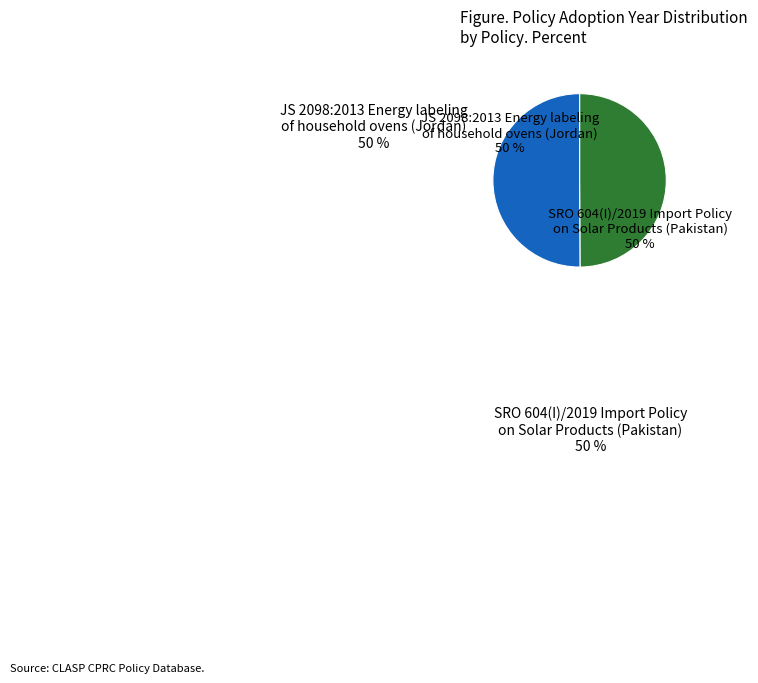

The JS 2098:2013 Energy labeling of household ovens (Jordan) slice represents 50% of the pie. True or false?

True